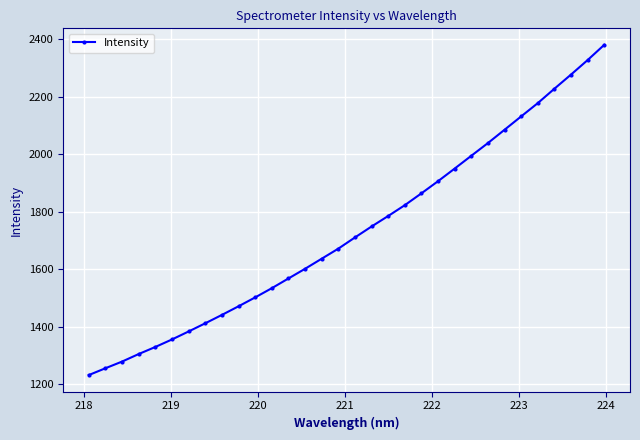

What is the difference between the second highest and second lowest values?

1072.8